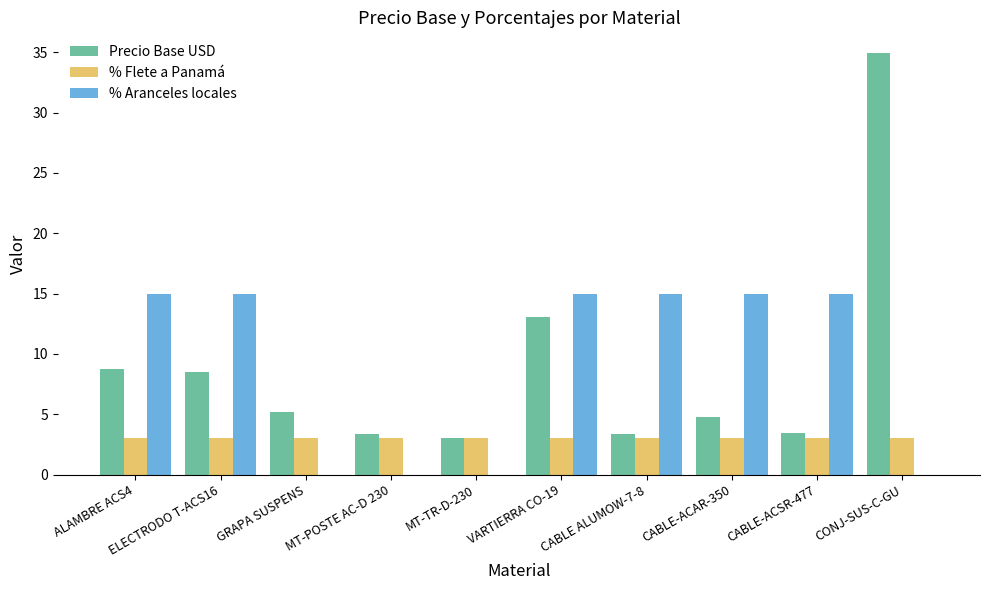

Which series changed the most between GRAPA SUSPENS and CABLE-ACSR-477?

% Aranceles locales